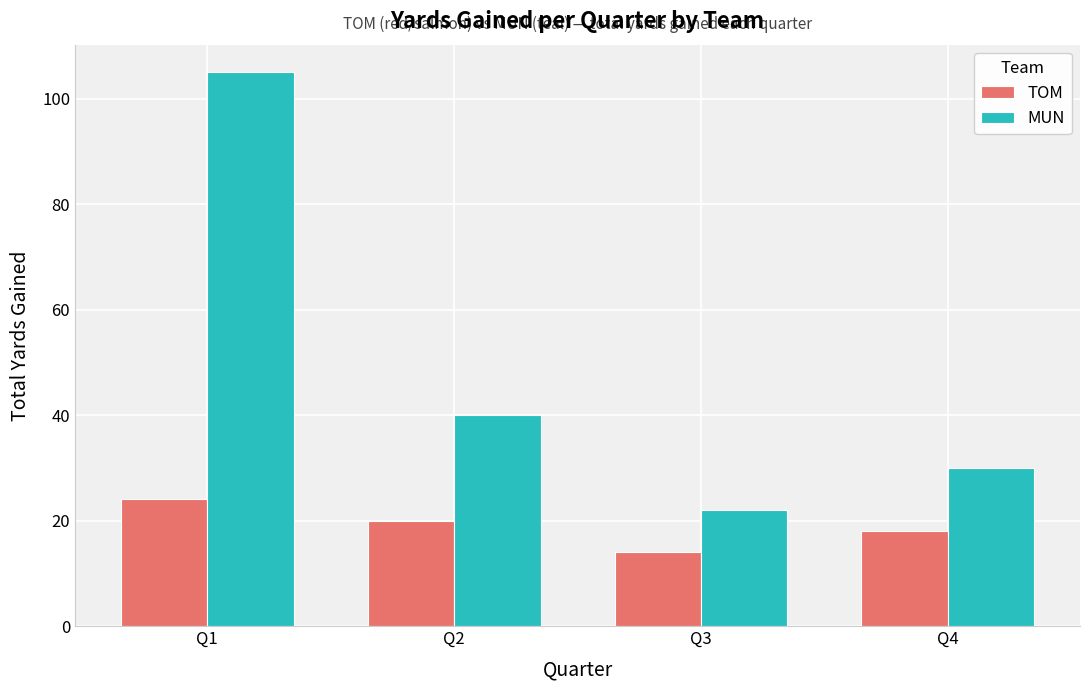

What is the difference between the TOM values at Q4 and Q3?

4